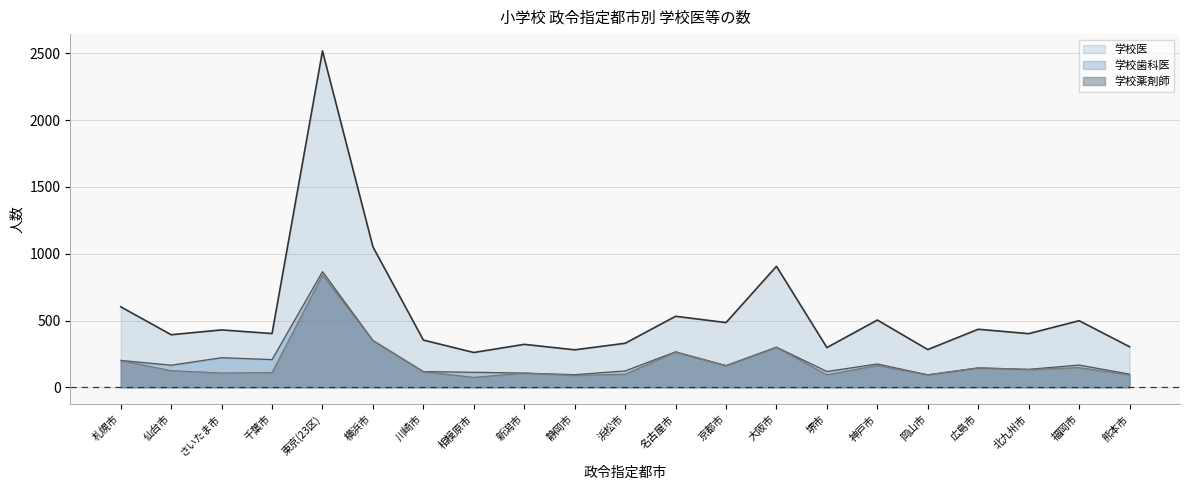

The 学校医 series shows 435 at 広島市. True or false?

True